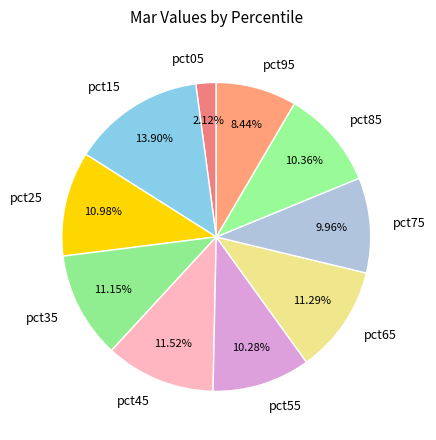

How many segments does this pie chart have?

10